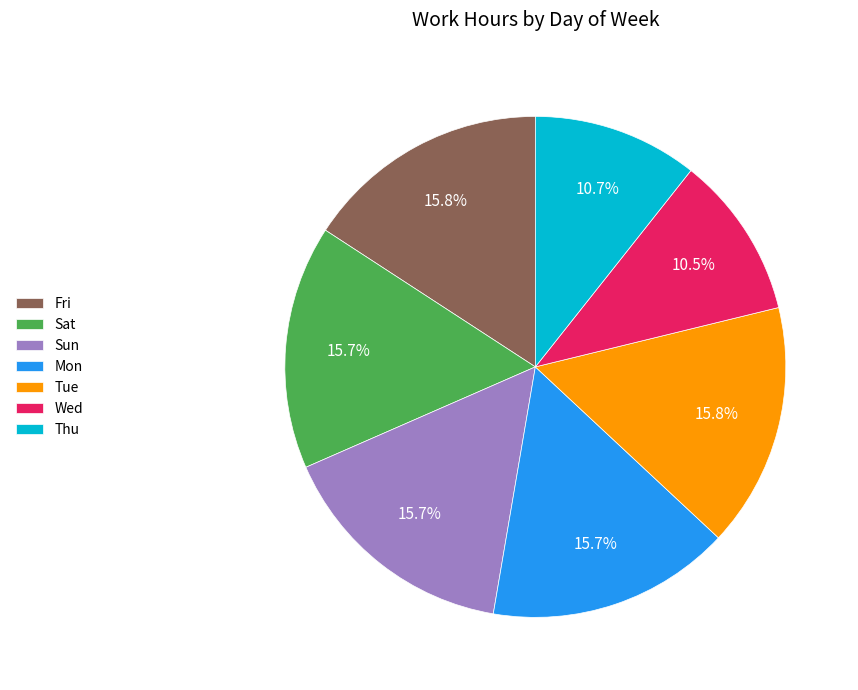

Between Tue and Thu, which is larger?

Tue